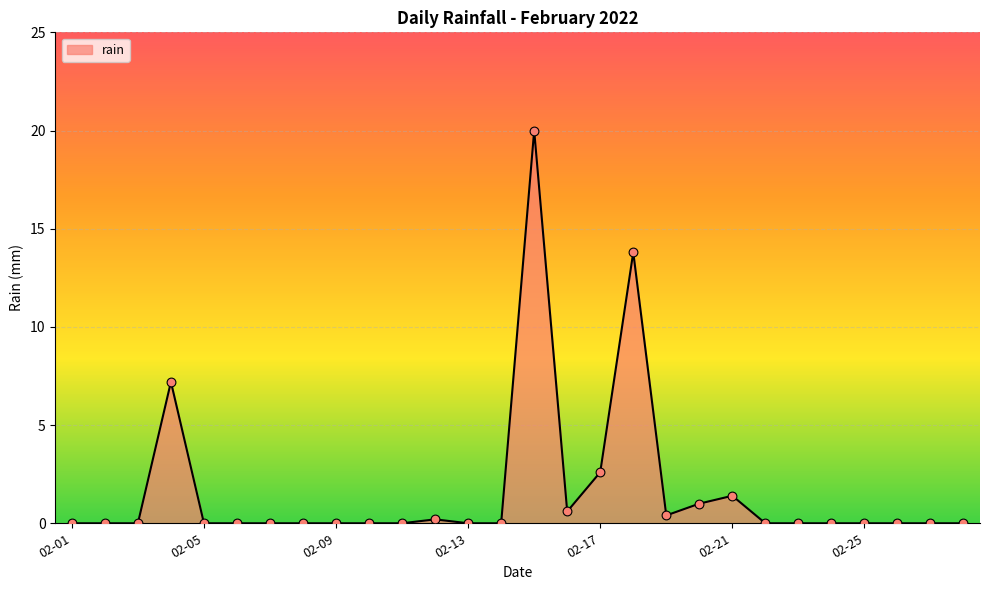

What is the difference between the maximum and minimum values?

20.0